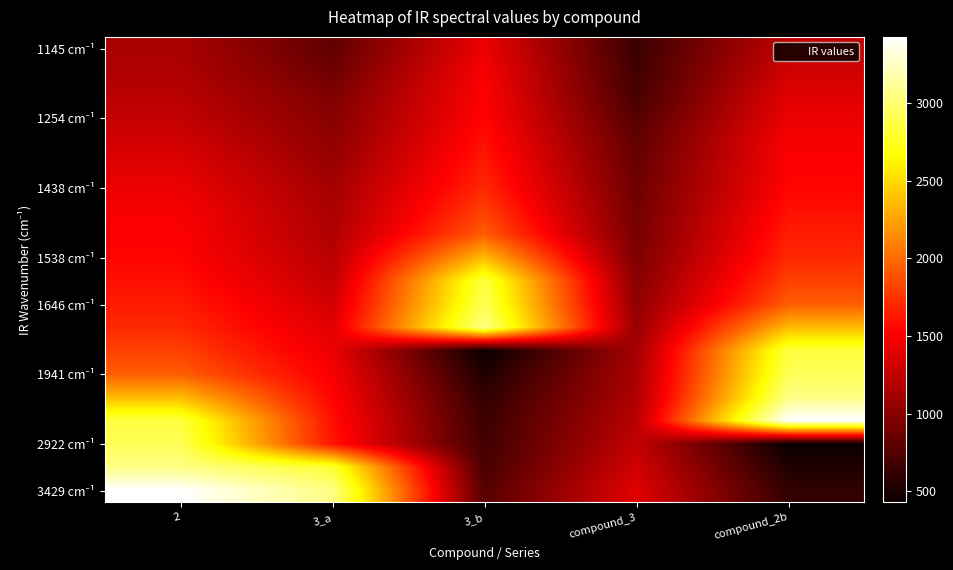

At how many categories does at least one series exceed 893?

5